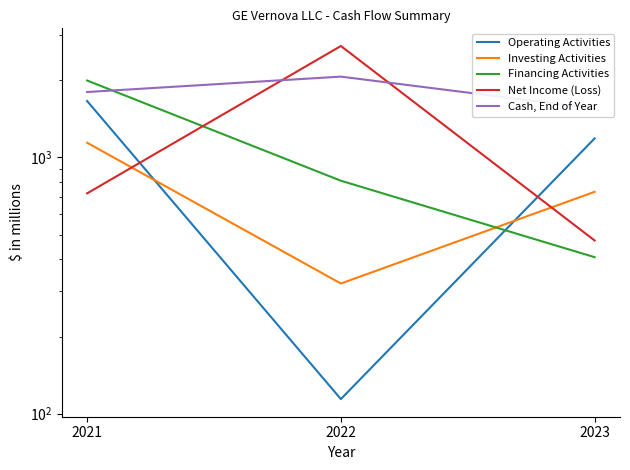

Between 2021 and 2023, which is larger?

2021